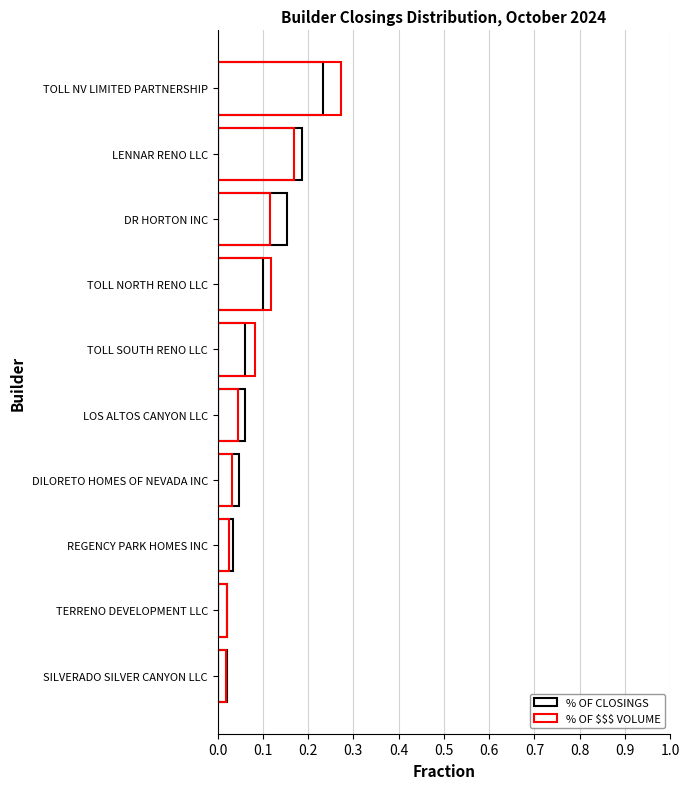

What is the greatest value displayed?

0.3